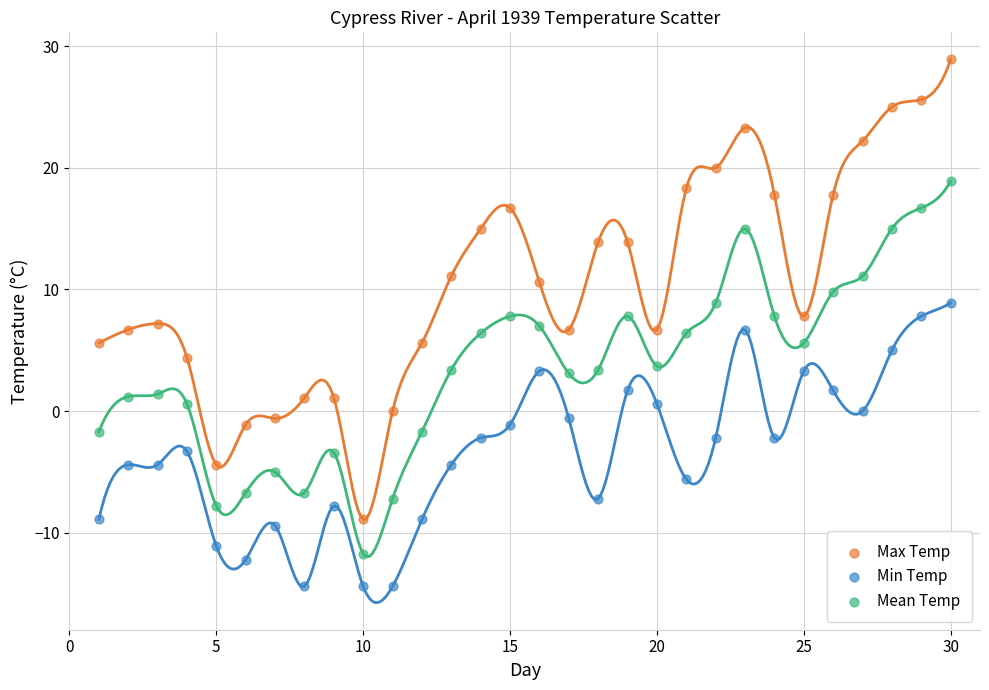

What are all the series names shown in the legend?

Max Temp, Min Temp, Mean Temp